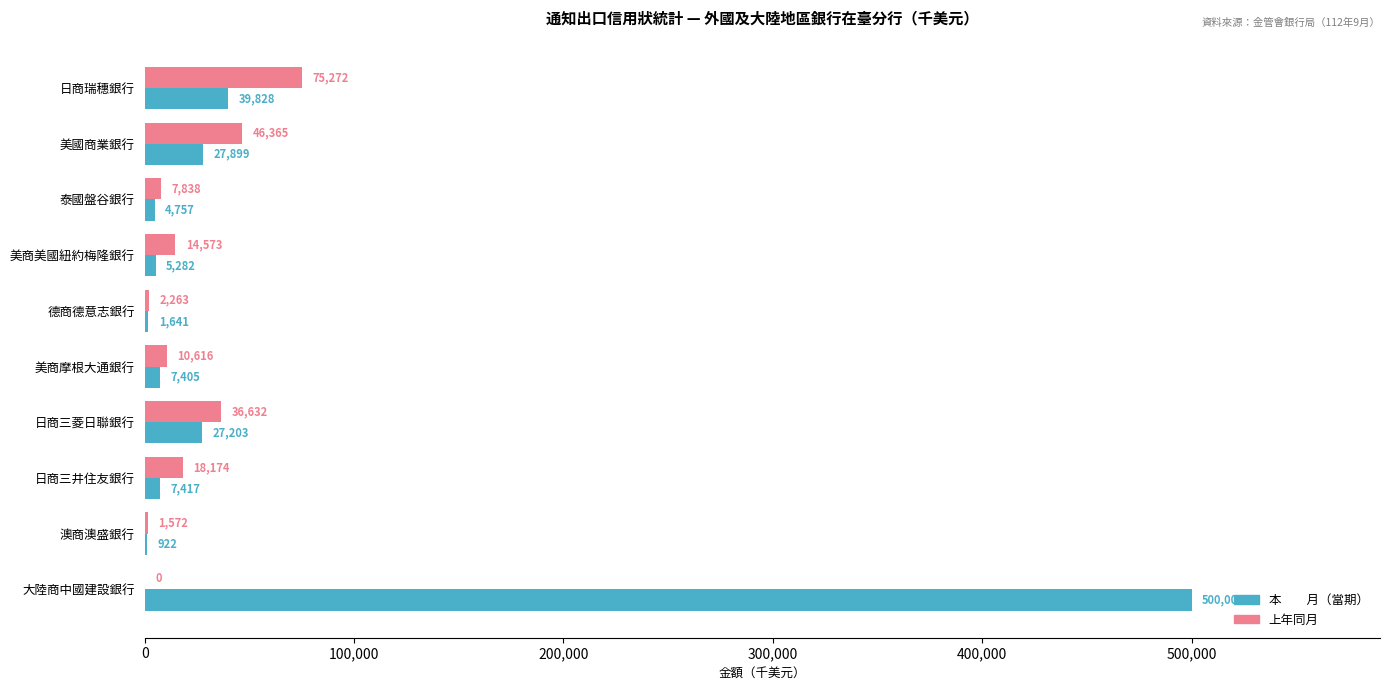

At which category is the sum across all series the highest?

大陸商中國建設銀行